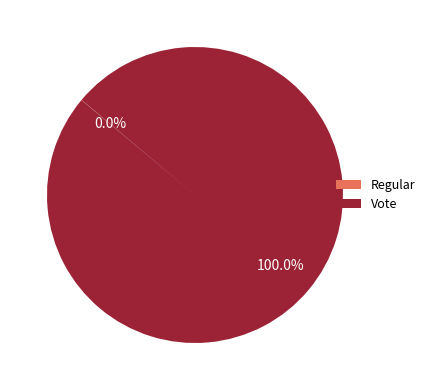

Which slice is the largest?

Vote